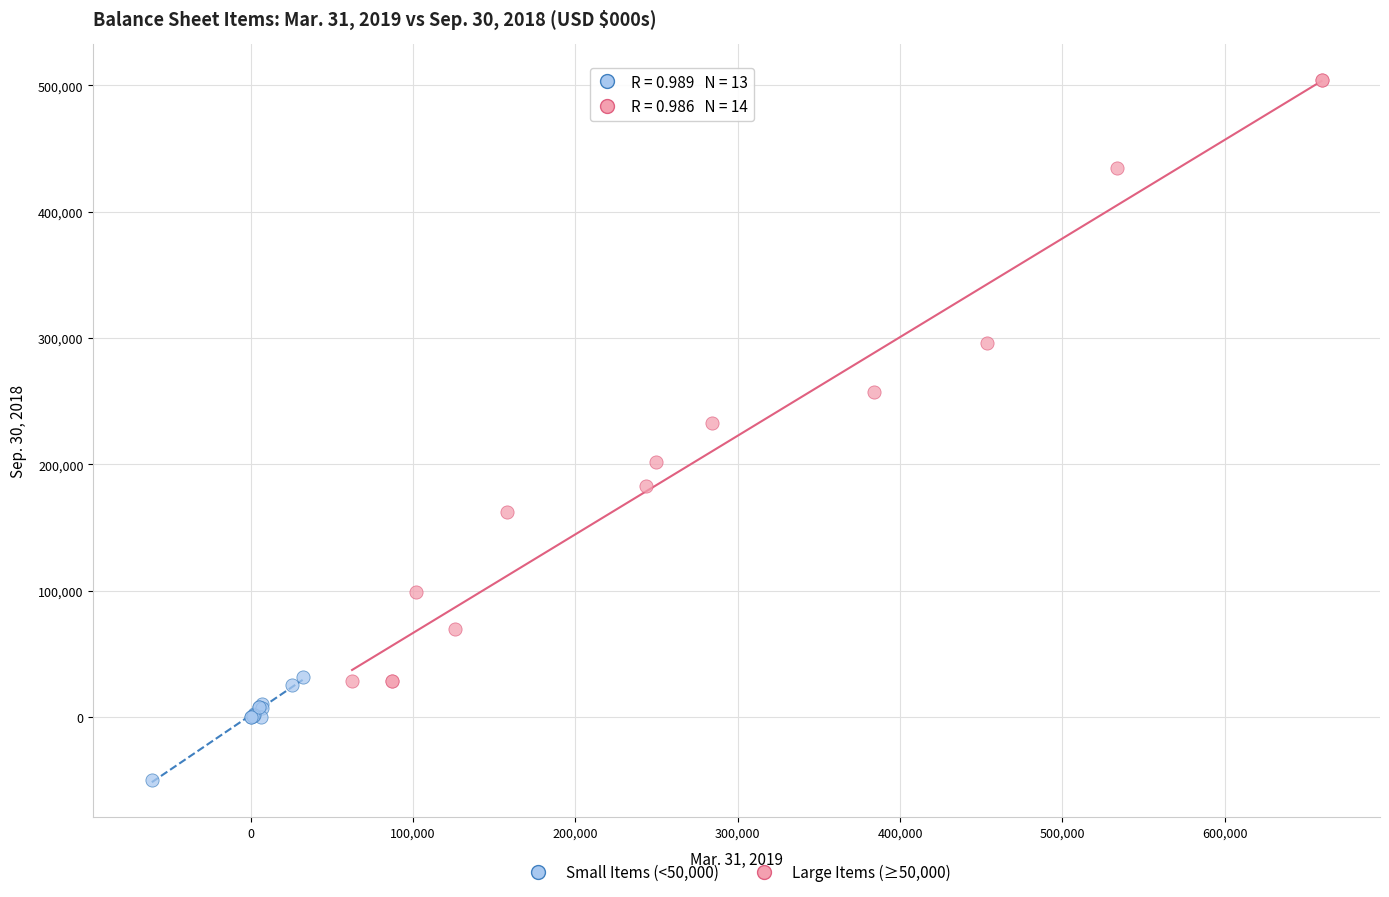

Which series contains the lowest Y value?

Small Items (<50,000)